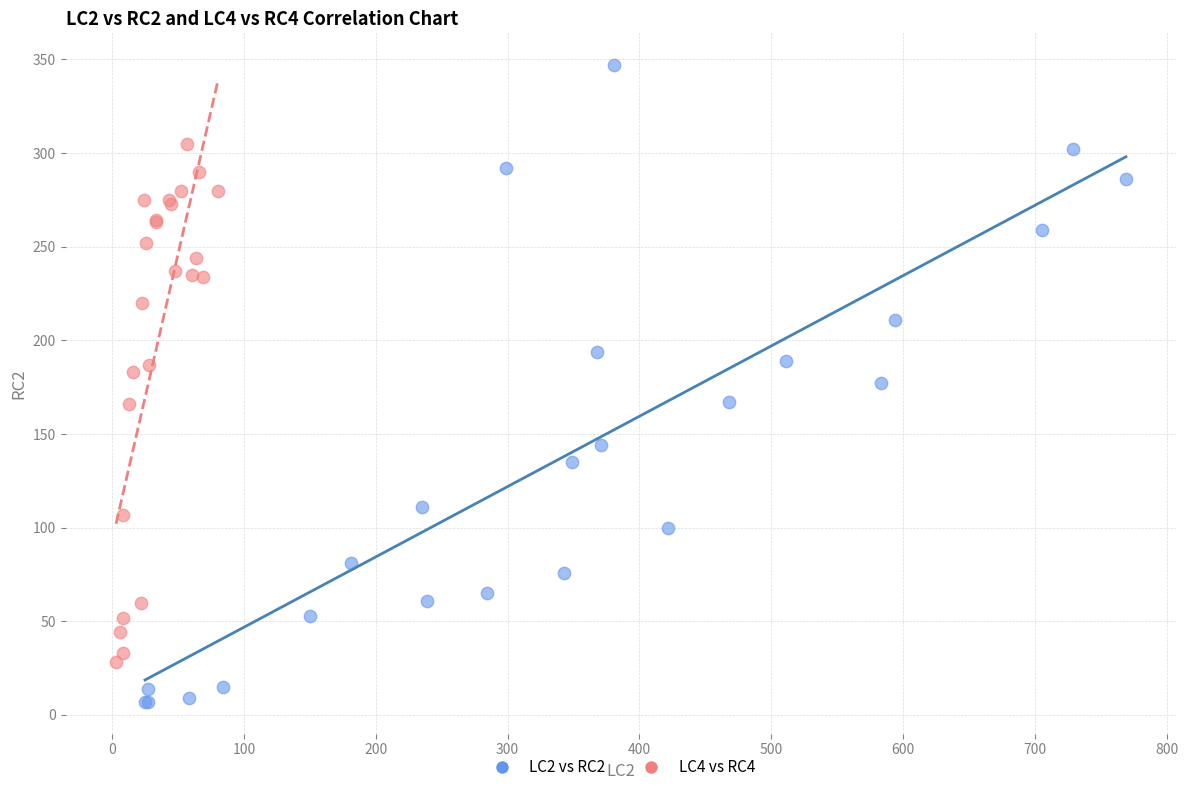

Which series contains the lowest Y value?

LC2 vs RC2